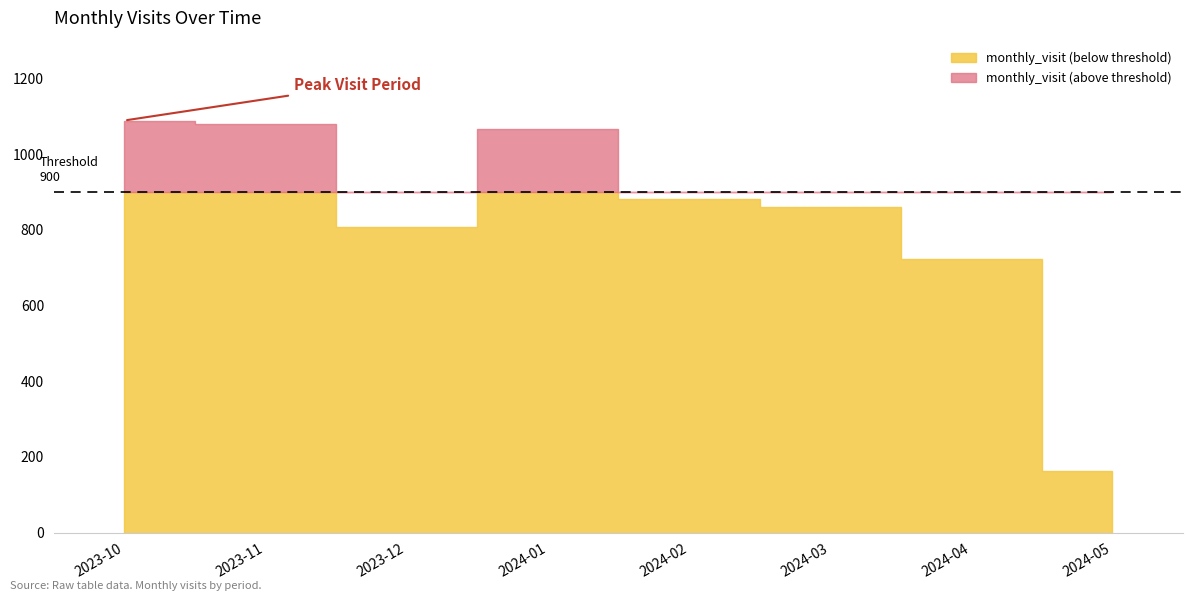

How many series are shown in this chart?

1